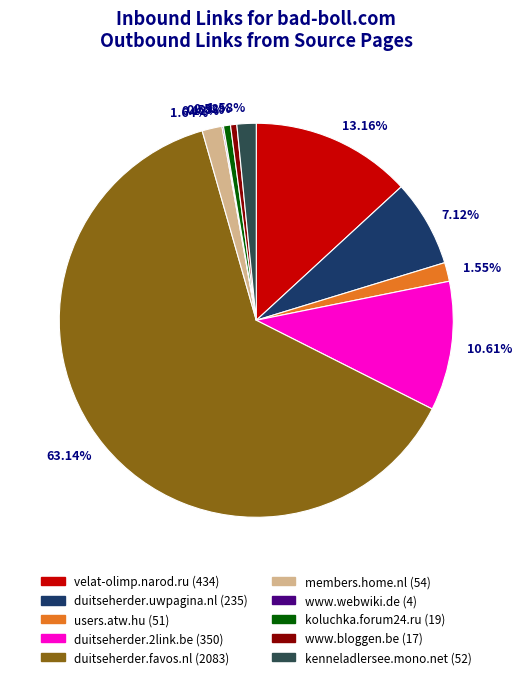

Which category accounts for the majority?

63.14%